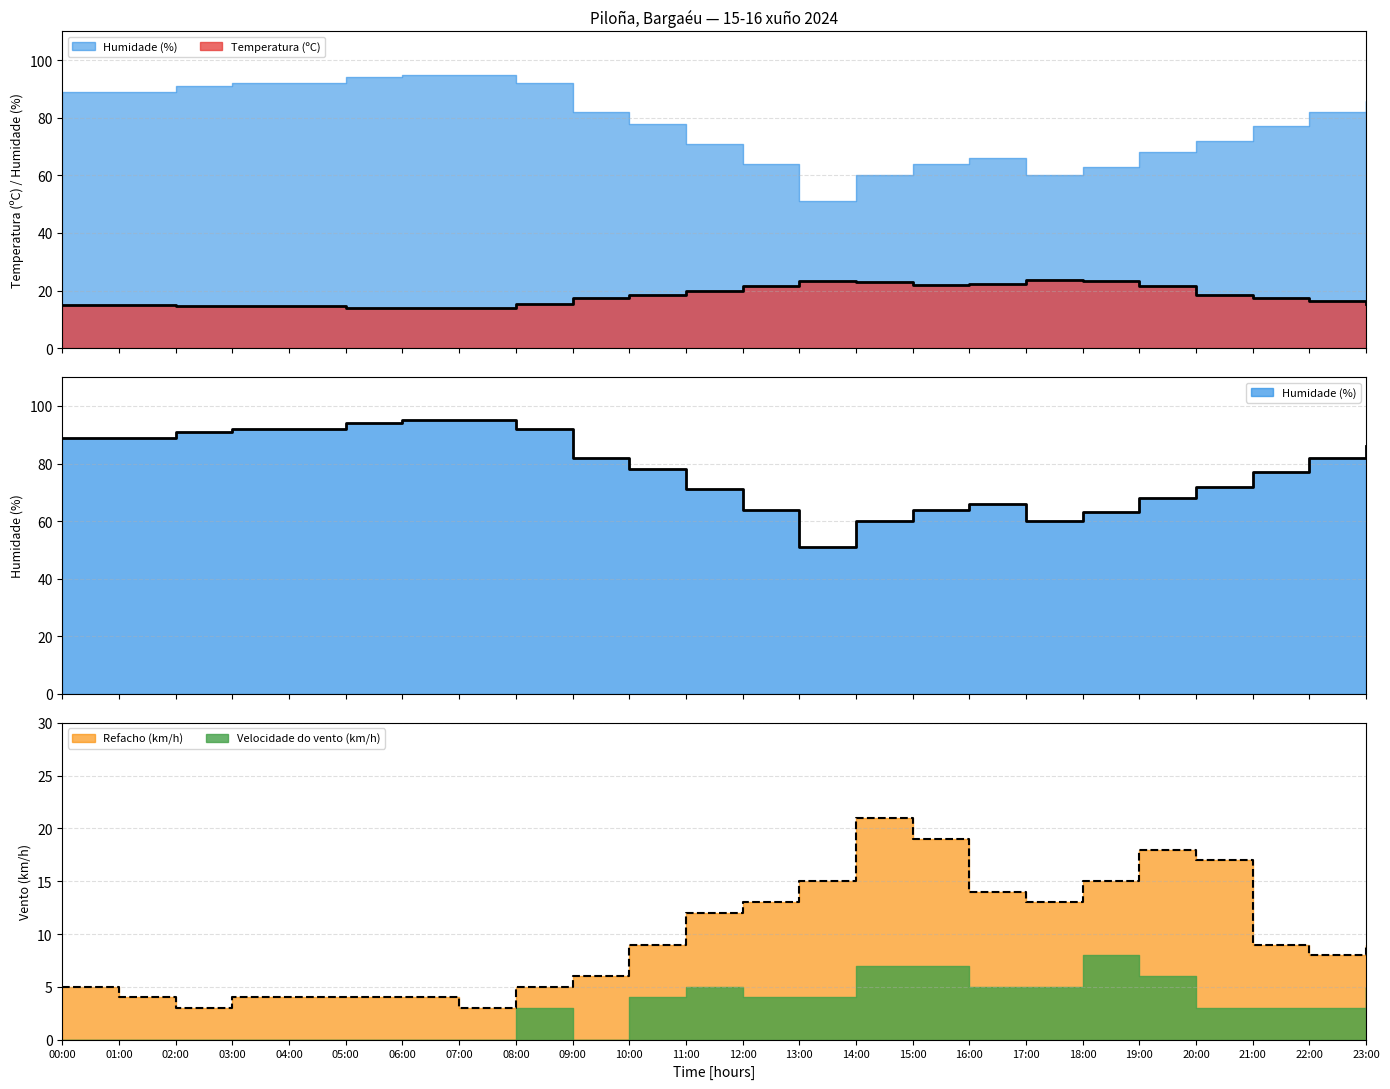

At which label does Refacho (km/h) first exceed 9?

11:00